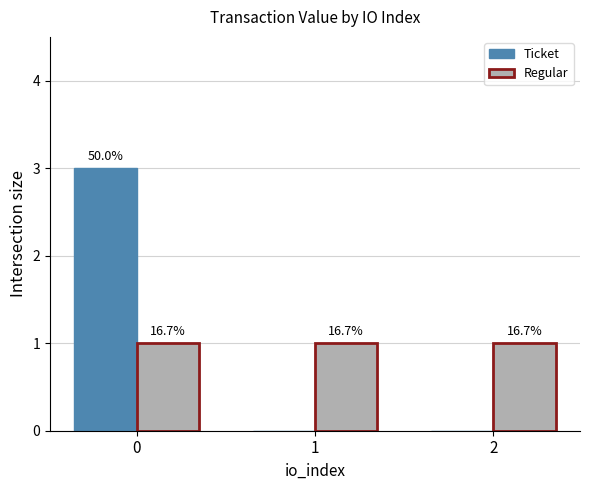

Which series has the widest spread of values?

Ticket